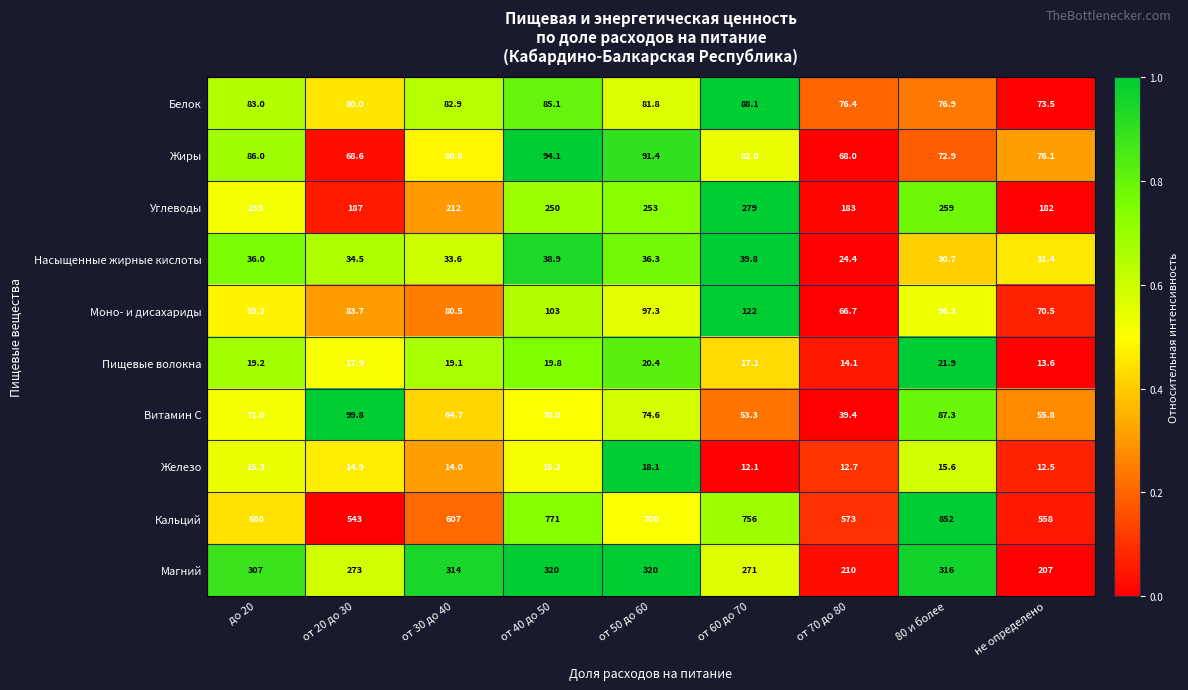

What is the sum of the Белок values at 80 и более and от 40 до 50?

162.0